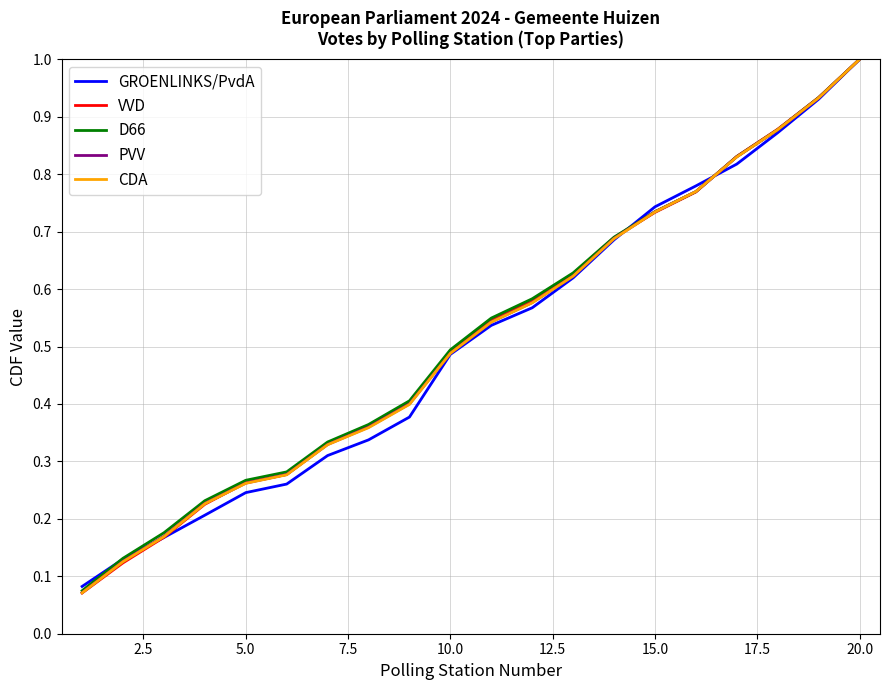

What is the highest value of the GROENLINKS/PvdA series?

1.0